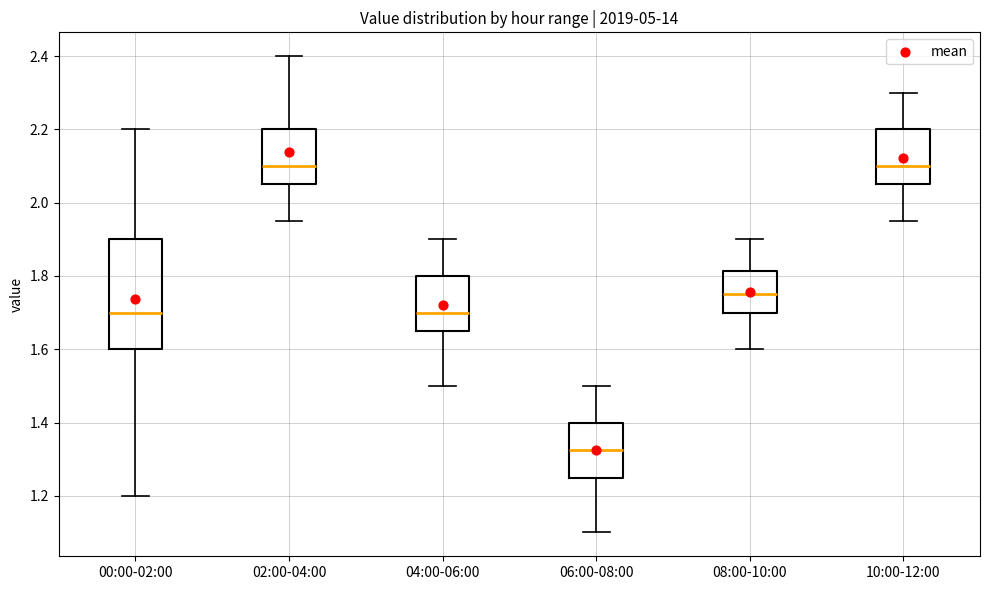

Comparing the boxes themselves (not the whiskers), which one is the tallest?

00:00-02:00